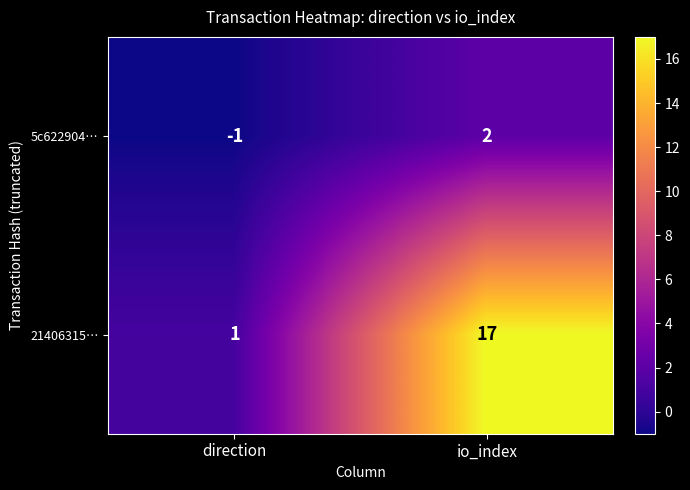

True or false: 21406315… has a value of 24 at io_index.

False